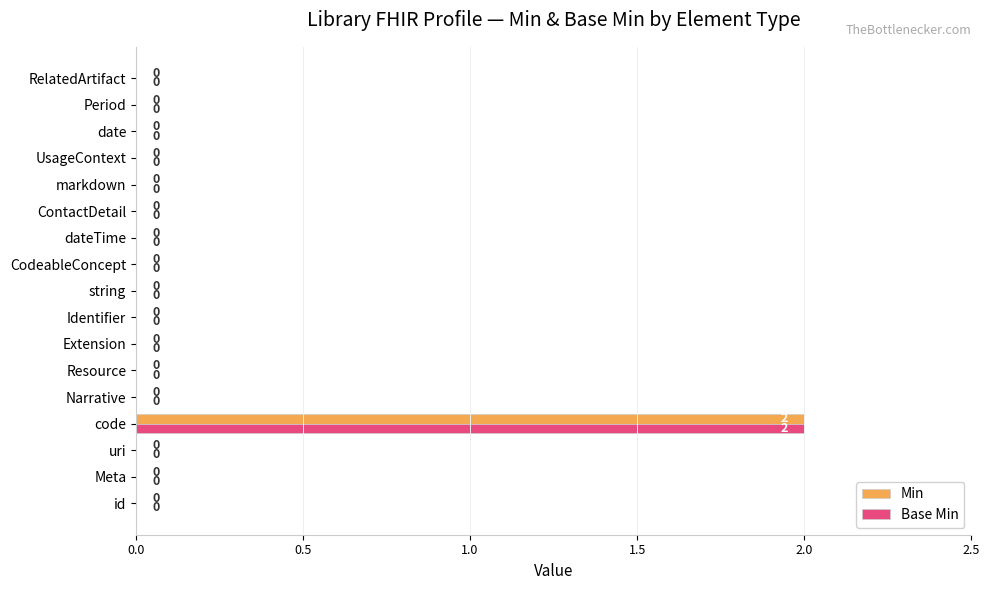

At which category is the sum across all series the highest?

code